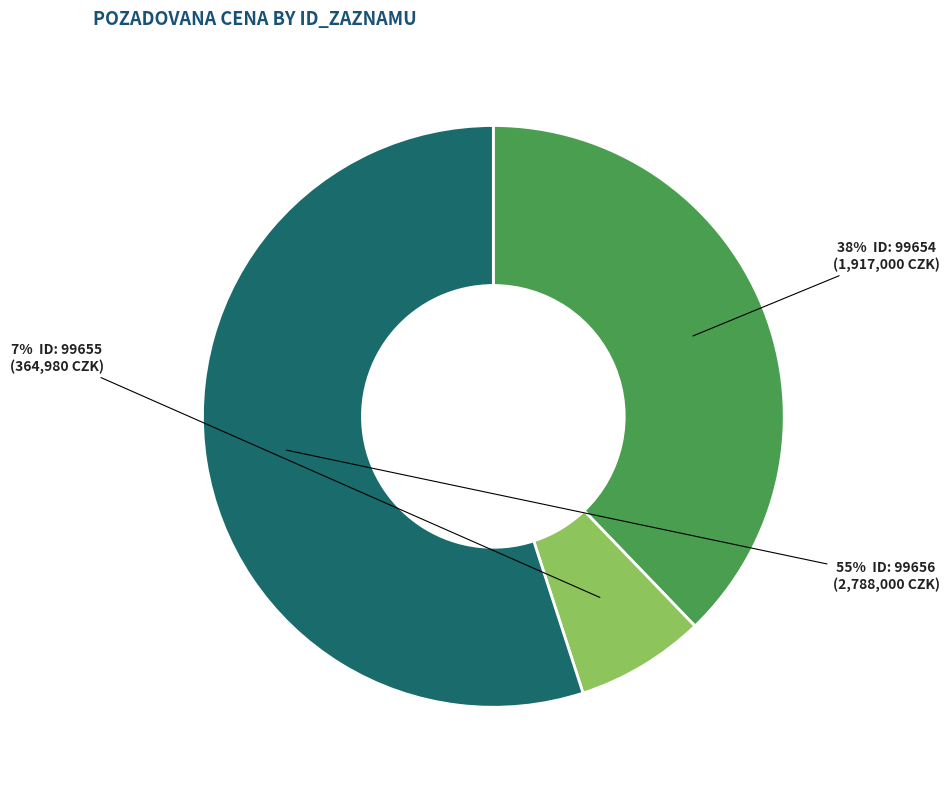

Is there any slice that represents more than half of the pie?

Yes